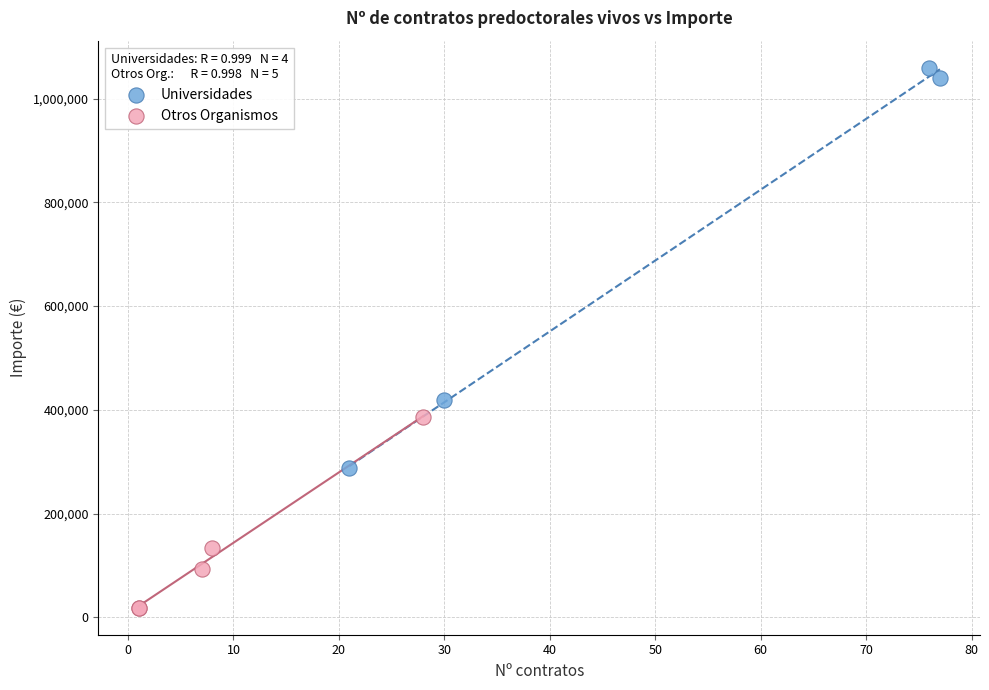

Which series has the widest spread of Y values?

Universidades